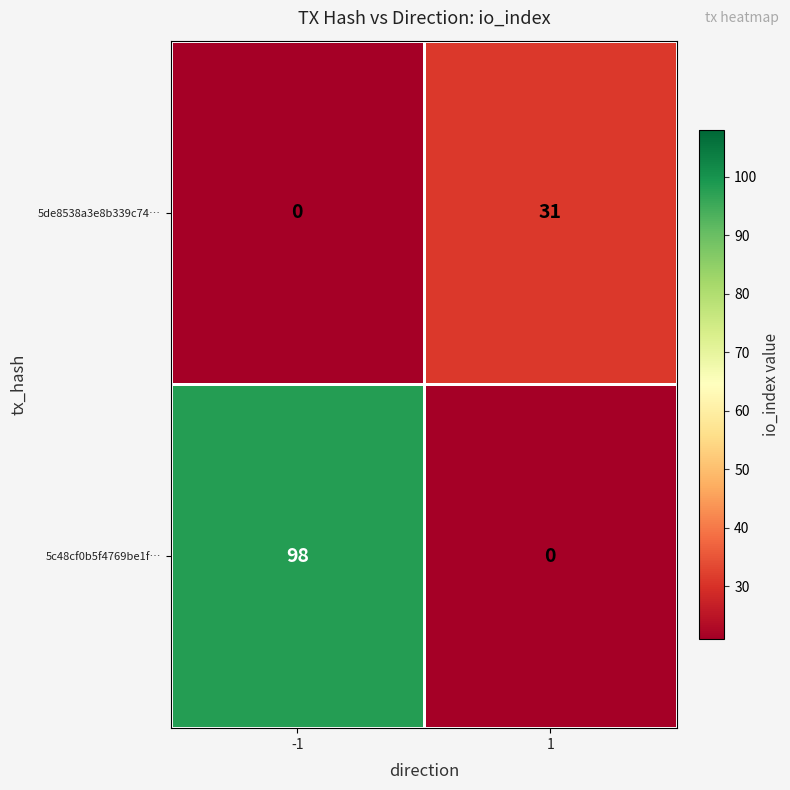

What is the difference between the highest and lowest values at -1?

98